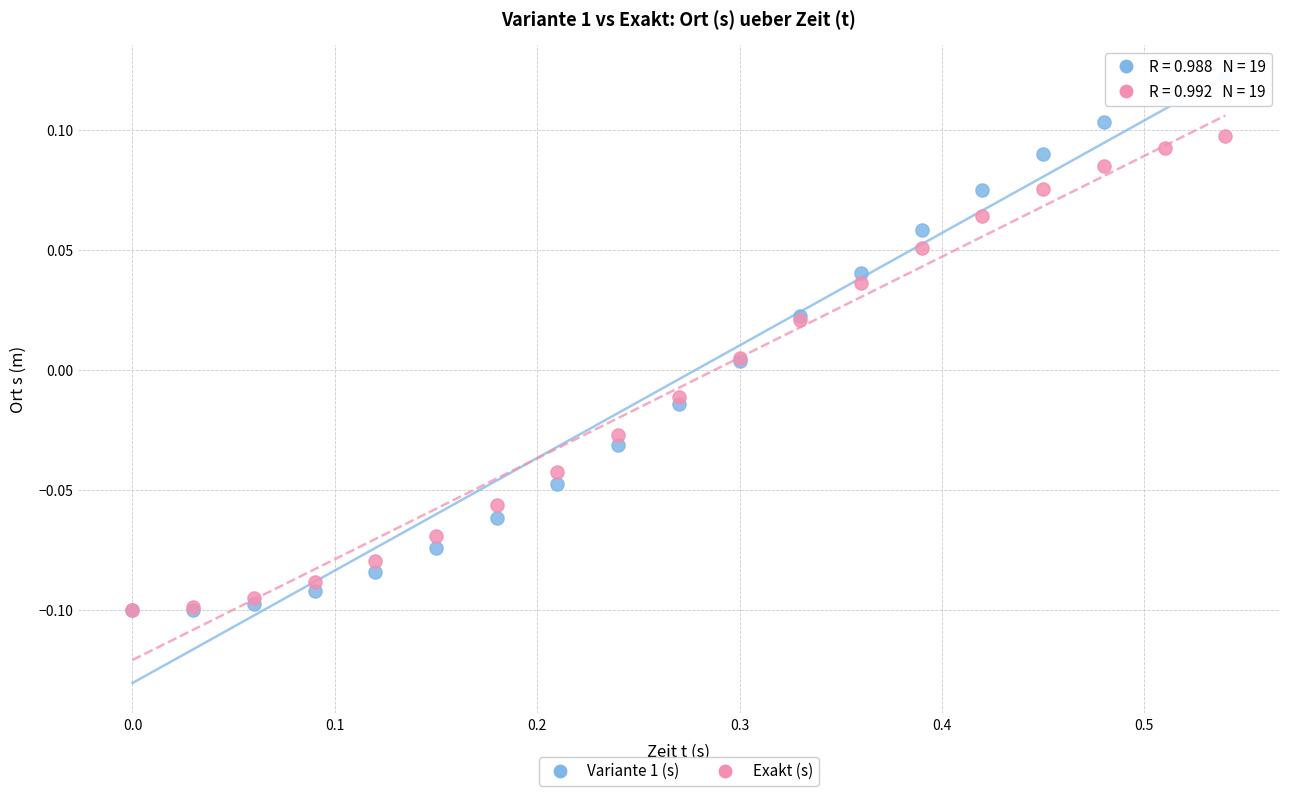

What are all the series names shown in the legend?

Variante 1 (s), Exakt (s)